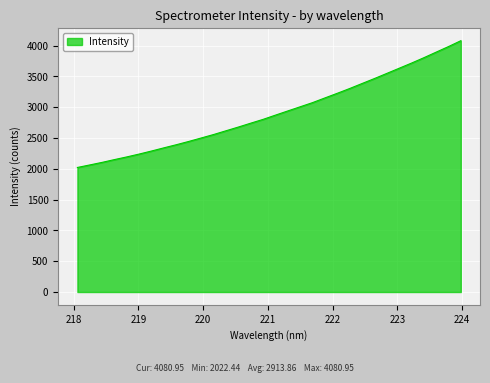

What is the minimum value shown in the chart?

2022.4